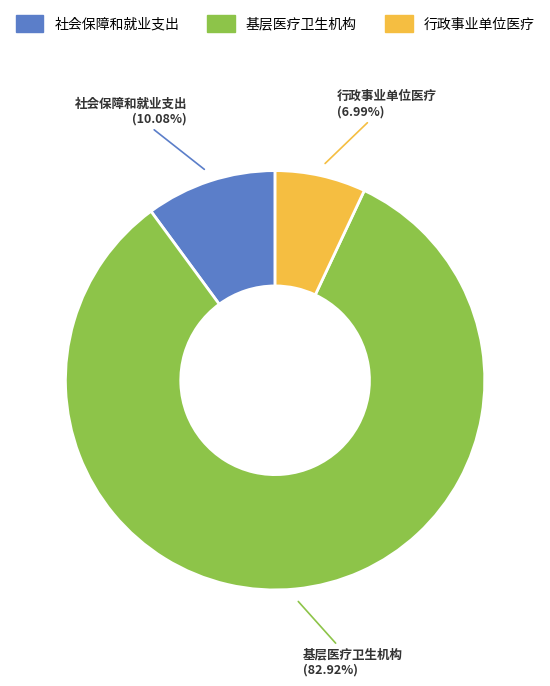

What is the largest slice in the pie chart?

基层医疗卫生机构